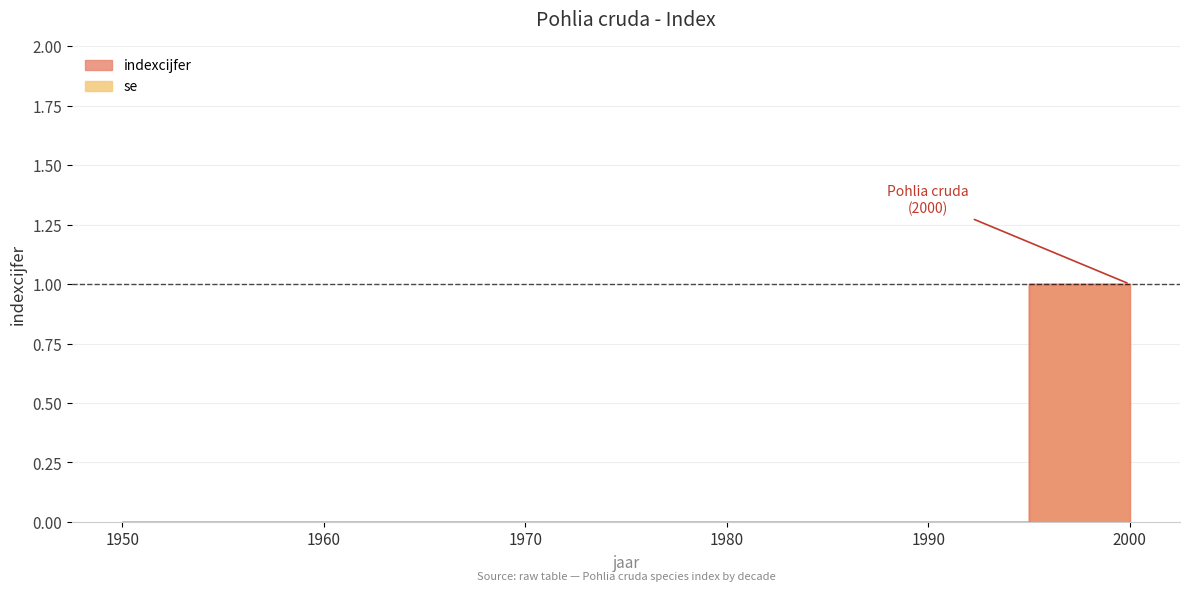

Which series changed the most between 1950 and 1960?

indexcijfer